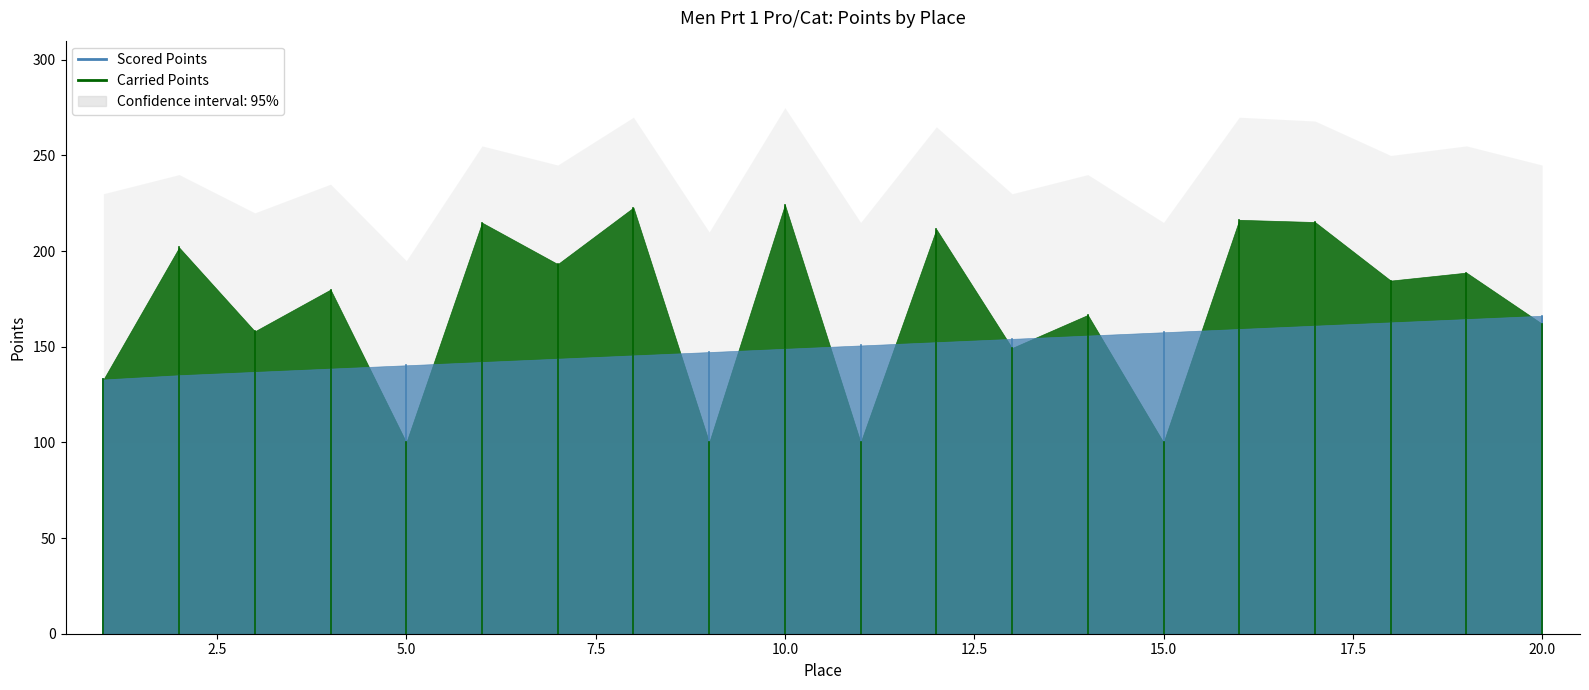

Which has a higher value, 2.5 or 0.0?

2.5